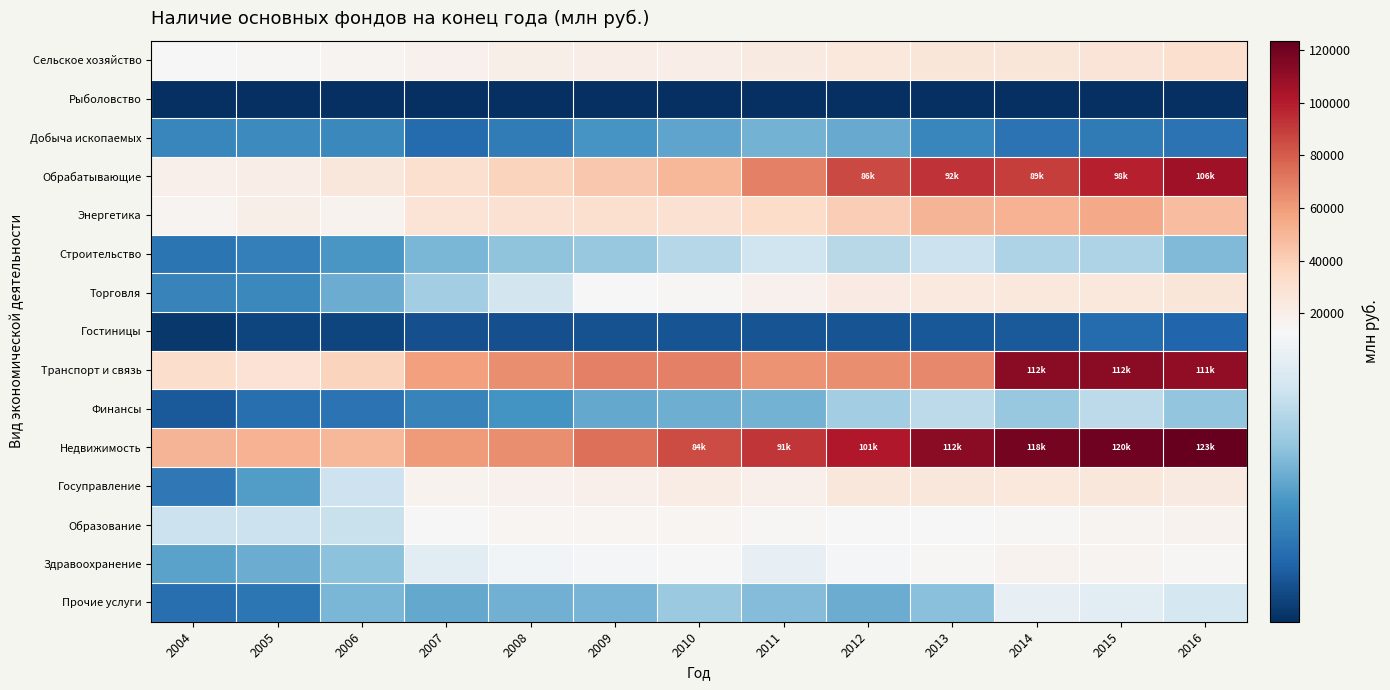

Reading left to right, list all the values displayed in this chart.

Сельское хозяйство: 2004=13563	2005=14403	2006=16389	2007=17725	2008=19932	2009=20725	2010=20960	2011=23535	2012=25063	2013=26261	2014=26551	2015=27802	2016=31093
Рыболовство: 2004=6	2005=7	2006=5	2007=8	2008=10	2009=12	2010=14	2011=80	2012=84	2013=84	2014=74	2015=100	2016=50
Добыча ископаемых: 2004=4606	2005=4841	2006=4734	2007=3071	2008=3958	2009=5477	2010=6252	2011=6965	2012=6564	2013=4573	2014=3502	2015=3849	2016=3430
Обрабатывающие: 2004=18867	2005=20366	2006=25625	2007=31076	2008=37340	2009=42856	2010=49395	2011=68823	2012=86001	2013=92691	2014=89599	2015=98762	2016=106944
Энергетика: 2004=16474	2005=19977	2006=17278	2007=28596	2008=30068	2009=30488	2010=30444	2011=33266	2012=39938	2013=50869	2014=51408	2015=55188	2016=47567
Строительство: 2004=3574	2005=4226	2006=5557	2007=7142	2008=7873	2009=8203	2010=9487	2011=10604	2012=9567	2013=10369	2014=9195	2015=9126	2016=7447
Торговля: 2004=4416	2005=4660	2006=6718	2007=8650	2008=10787	2009=13774	2010=14646	2011=18377	2012=21928	2013=24408	2014=24459	2015=25113	2016=26445
Гостиницы: 2004=424	2005=1069	2006=1108	2007=1596	2008=1649	2009=1750	2010=1837	2011=1782	2012=1854	2013=2038	2014=2149	2015=3055	2016=2794
Транспорт и связь: 2004=32670	2005=29003	2006=37558	2007=58730	2008=64711	2009=68902	2010=68318	2011=63025	2012=64205	2013=65889	2014=112820	2015=112490	2016=111197
Финансы: 2004=2077	2005=3279	2006=3519	2007=4402	2008=5318	2009=6473	2010=6746	2011=6976	2012=8680	2013=9779	2014=8226	2015=9741	2016=8037
Недвижимость: 2004=50793	2005=51102	2006=50078	2007=60269	2008=64221	2009=73690	2010=84902	2011=91584	2012=101031	2013=112813	2014=118322	2015=120075	2016=123373
Госуправление: 2004=3730	2005=5864	2006=10526	2007=16781	2008=17626	2009=18823	2010=21695	2011=18947	2012=26046	2013=25574	2014=24512	2015=25313	2016=22752
Образование: 2004=10410	2005=10421	2006=10289	2007=13855	2008=15343	2009=15346	2010=15497	2011=14182	2012=13486	2013=13237	2014=14760	2015=16582	2016=17402
Здравоохранение: 2004=6125	2005=6638	2006=7788	2007=11788	2008=12861	2009=13035	2010=13677	2011=12177	2012=12935	2013=14911	2014=17447	2015=15931	2016=14591
Прочие услуги: 2004=3259	2005=3655	2006=7210	2007=6475	2008=6830	2009=7136	2010=8292	2011=7540	2012=6700	2013=7704	2014=12149	2015=11863	2016=10897